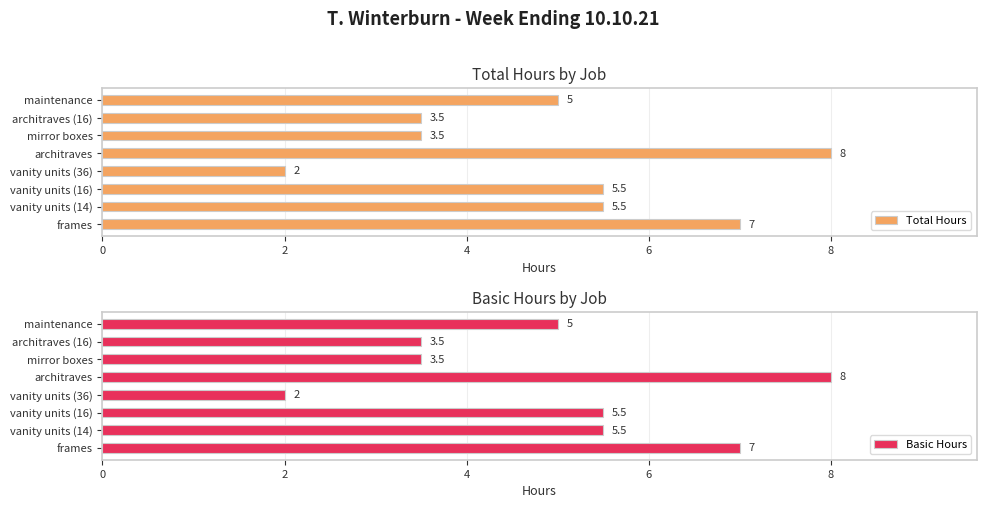

Reading left to right, what are all the values shown in this chart?

Total Hours: 7.0	5.5	5.5	2.0	8.0	3.5	3.5	5.0
Basic Hours: 7.0	5.5	5.5	2.0	8.0	3.5	3.5	5.0